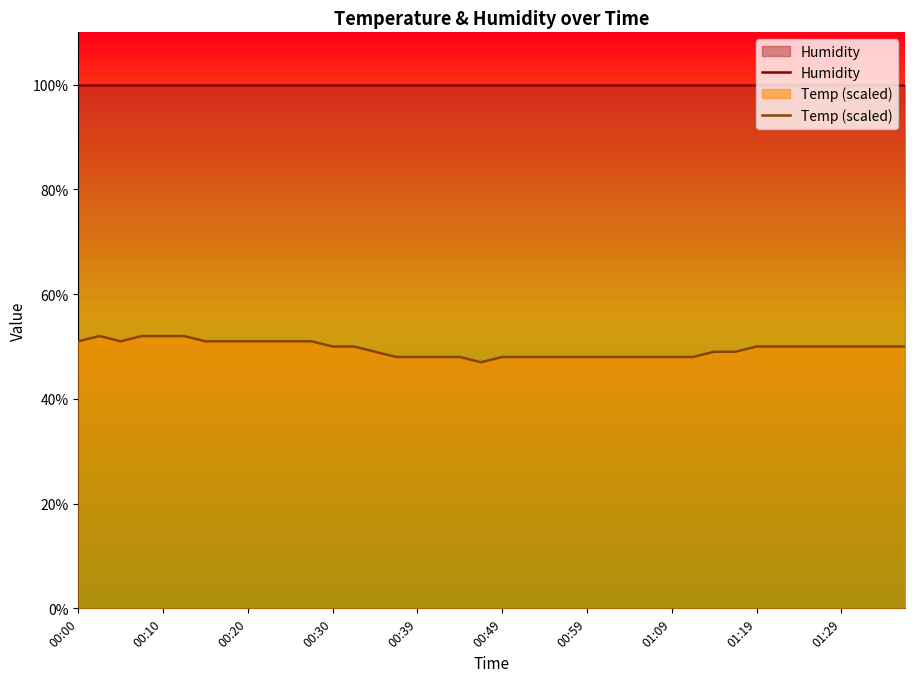

Rank the series at 10 from highest to lowest value.

Humidity, Temp (scaled)